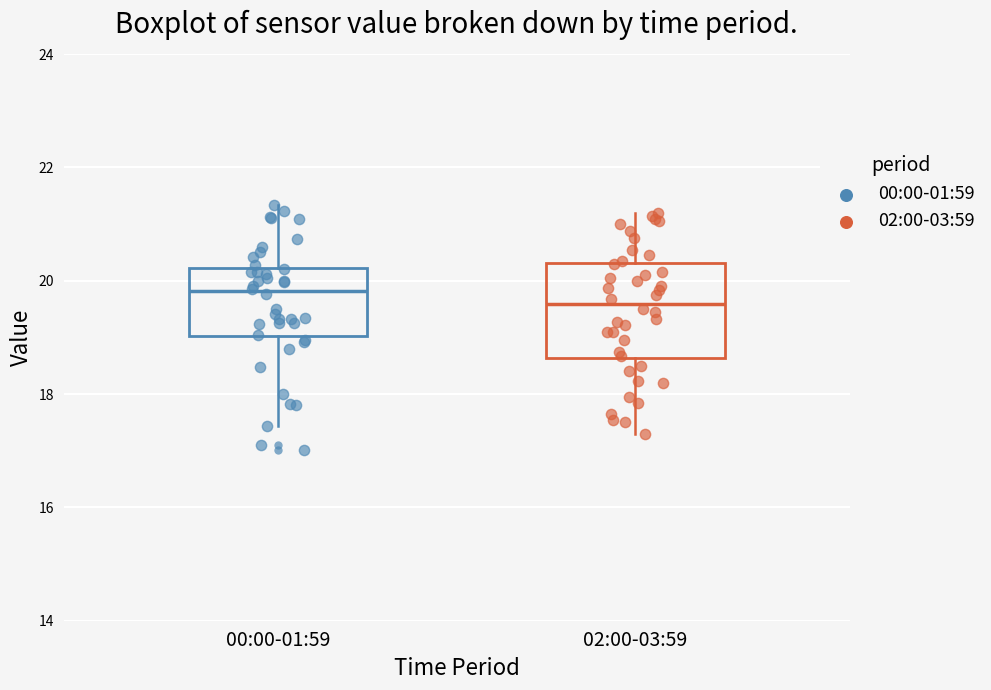

Reading left to right, read every box against the y-axis: the position of its median line, the range the box covers, and the ends of its whiskers. The values are not printed on the chart, so give them approximately, as read against the axis.

00:00-01:59: median 19.8, box 19.0 to 20.2, whiskers 17.4 to 21.4
02:00-03:59: median 19.6, box 18.6 to 20.4, whiskers 17.4 to 21.2